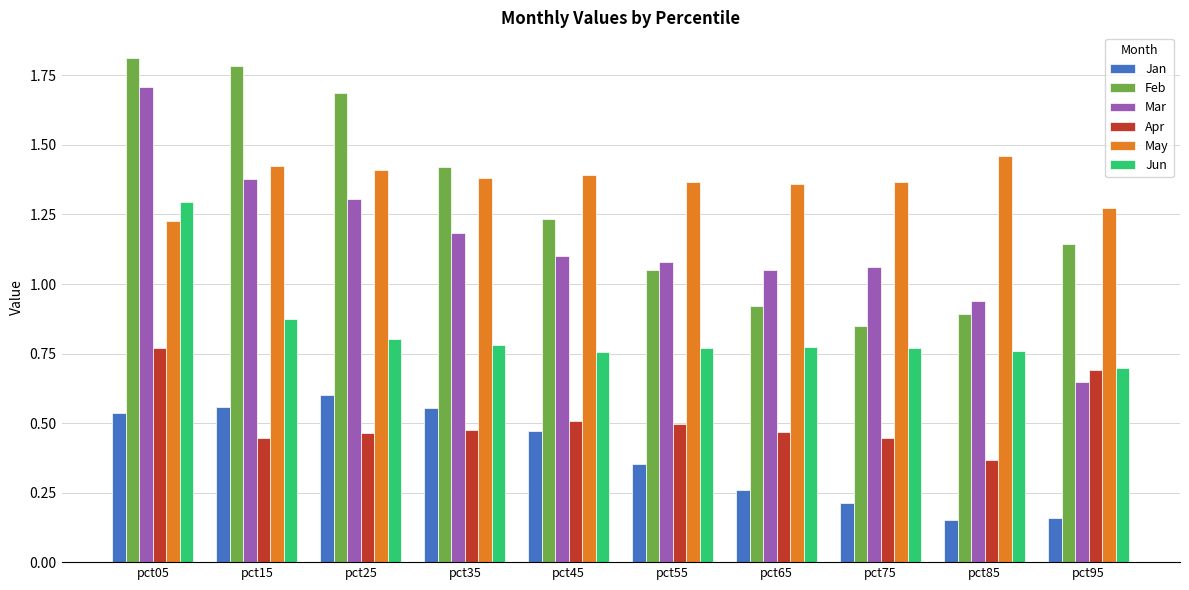

At pct15, list the series in order from largest to smallest.

Feb, May, Mar, Jun, Jan, Apr